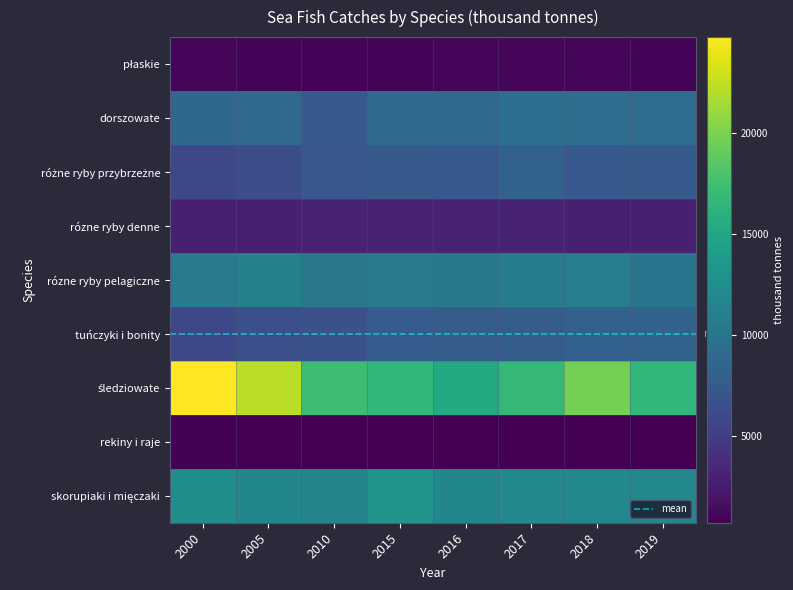

Reading left to right, extract all data points from this chart.

płaskie: 2000=1006.4	2005=899.6	2010=962.9	2015=957.3	2016=989.3	2017=975.5	2018=973.7	2019=946.4
dorszowate: 2000=8697.8	2005=8973.4	2010=7443.5	2015=8930.5	2016=8999.2	2017=9434.2	2018=9320.9	2019=9253.7
różne ryby przybrzeżne: 2000=5883.9	2005=6419.0	2010=7251.8	2015=7420.2	2016=7332.3	2017=8119.1	2018=7346.0	2019=7467.2
rózne ryby denne: 2000=2812.9	2005=2770.7	2010=3132.4	2015=2951.6	2016=3013.1	2017=2975.7	2018=2809.7	2019=2775.8
rózne ryby pelagiczne: 2000=10508.3	2005=11292.2	2010=10313.6	2015=10748.6	2016=10432.9	2017=10829.9	2018=10943.0	2019=10007.5
tuńczyki i bonity: 2000=5862.2	2005=6588.3	2010=6670.6	2015=7708.1	2016=7816.5	2017=7804.5	2018=8178.9	2019=8376.6
śledziowate: 2000=24756.8	2005=22276.0	2010=17184.6	2015=16662.0	2016=15363.9	2017=16729.8	2018=19754.9	2019=16601.1
rekiny i raje: 2000=868.2	2005=767.7	2010=741.6	2015=737.6	2016=735.8	2017=689.5	2018=698.9	2019=691.6
skorupiaki i mięczaki: 2000=12678.7	2005=11698.2	2010=11665.8	2015=13238.6	2016=11693.7	2017=12050.2	2018=11949.4	2019=11790.7